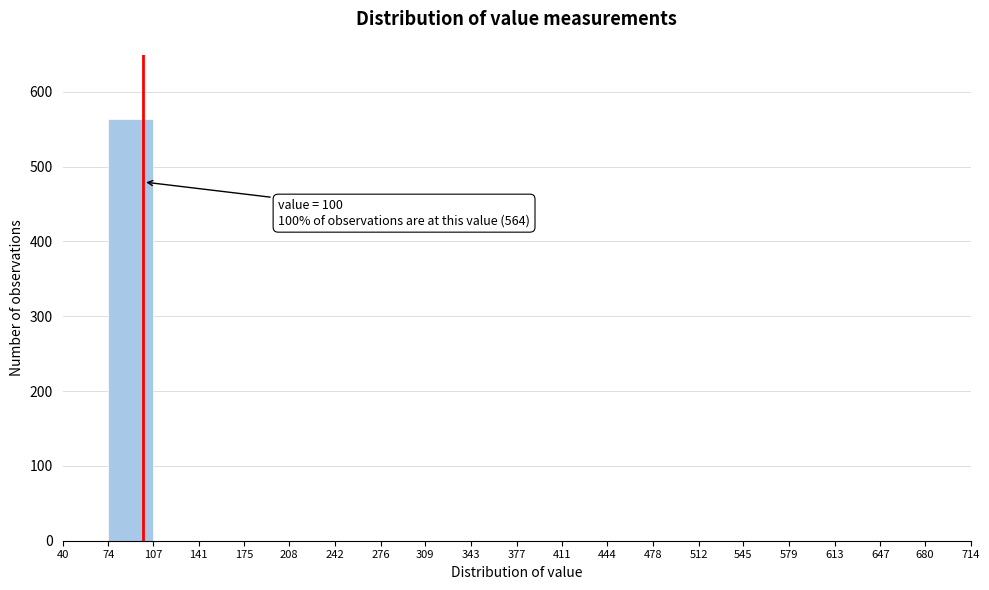

Over which range of the x-axis is the bar tallest?

74 to 107